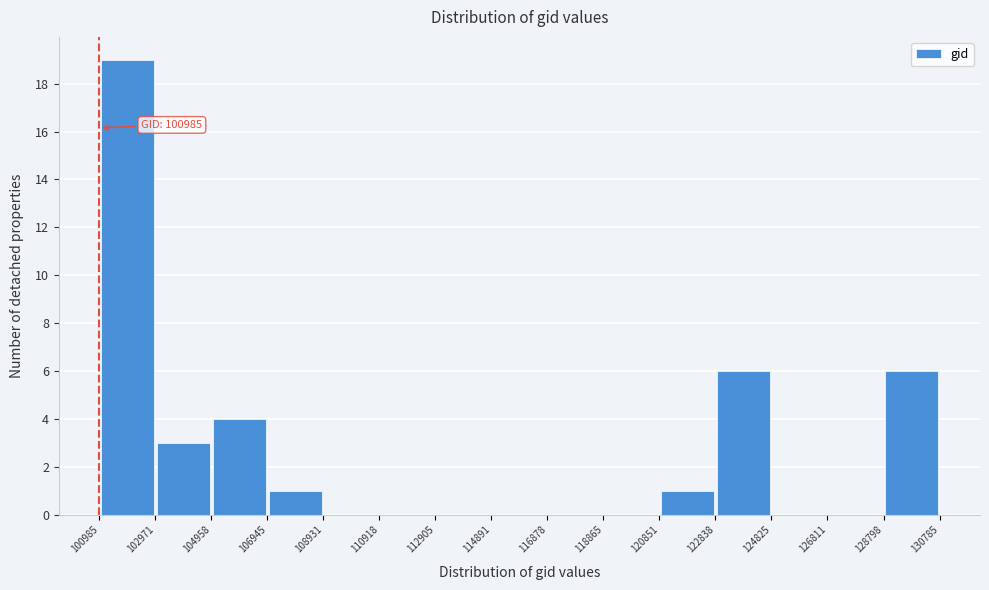

Which range on the x-axis has the tallest bar?

100985 to 102971